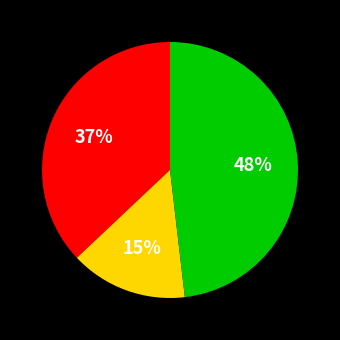

Count the number of slices in the pie.

3